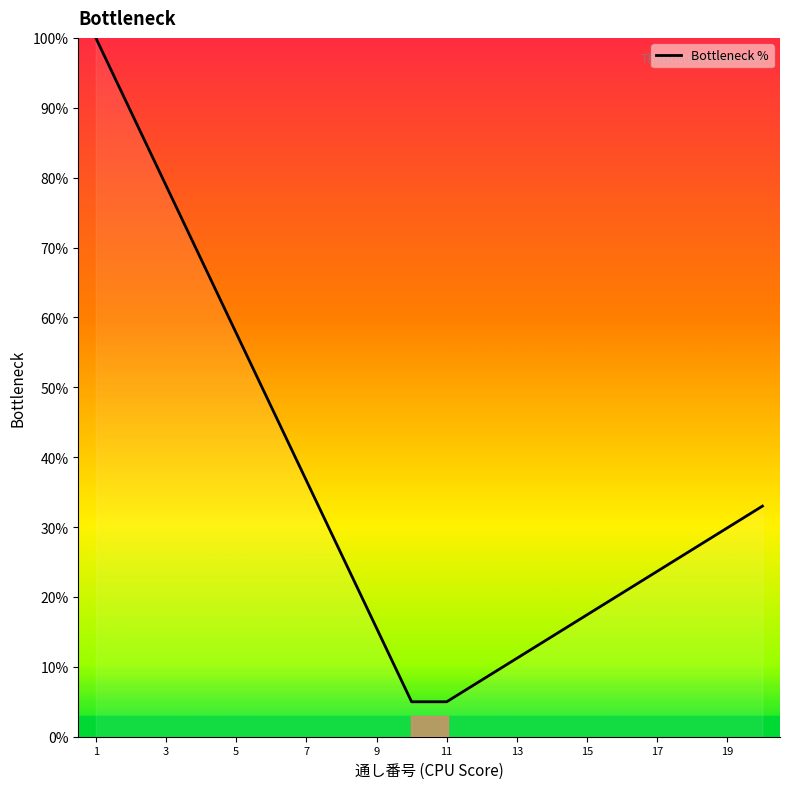

What is the smallest value displayed?

5.0